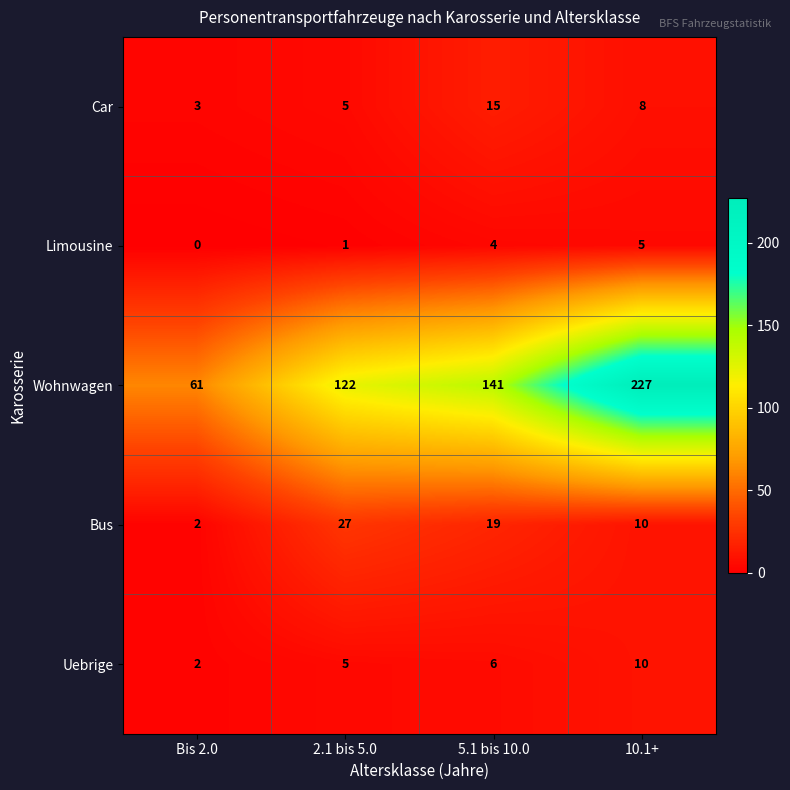

Is it true that Limousine equals 5 at 10.1+?

True